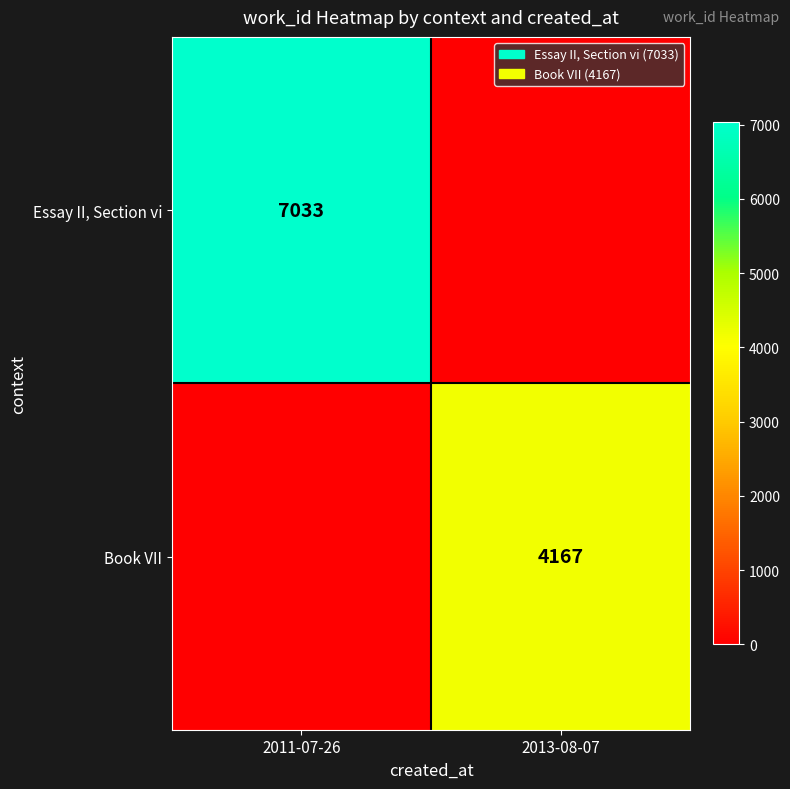

True or false: Essay II, Section vi has a value of 10761 at 2011-07-26.

False